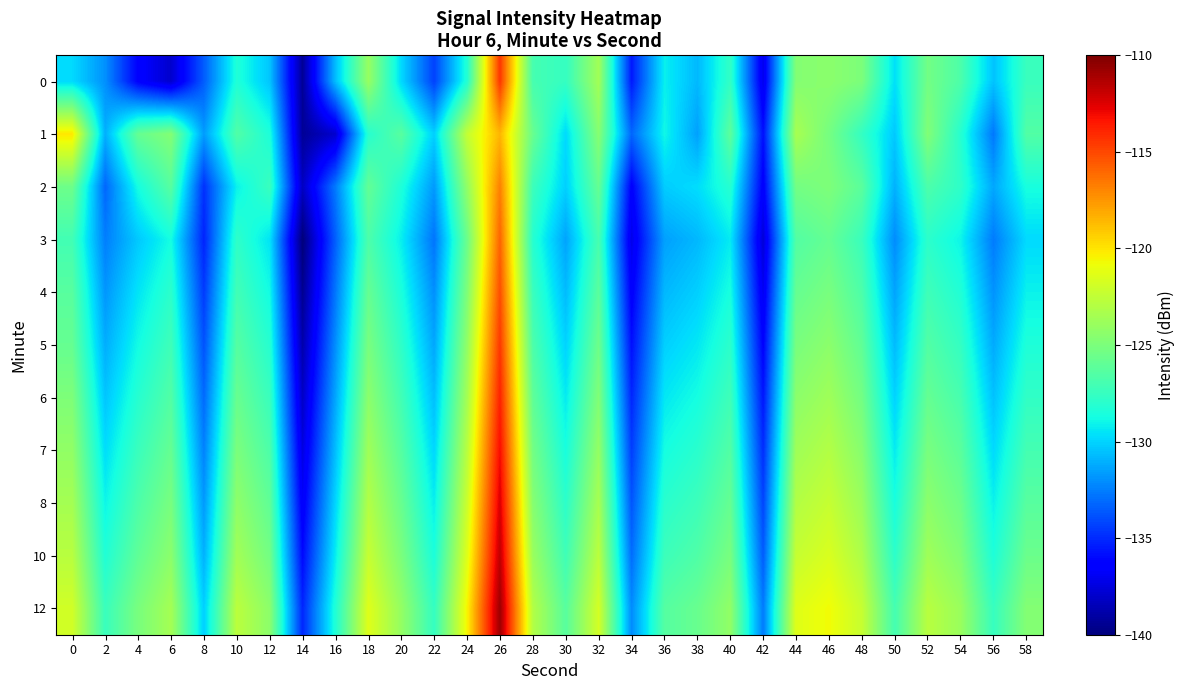

Rank the series at 54 from lowest to highest value.

3, 4, 1, 2, 5, 6, 0, 7, 8, 10, 12